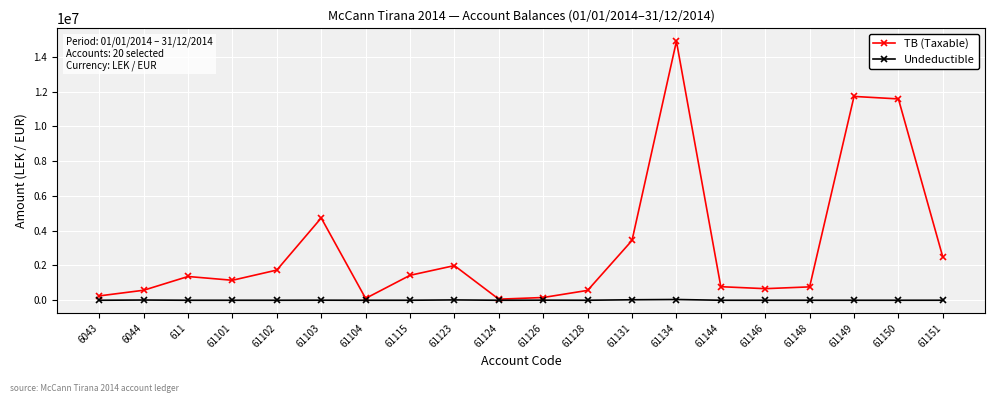

Which series has the largest range (max minus min)?

TB (Taxable)